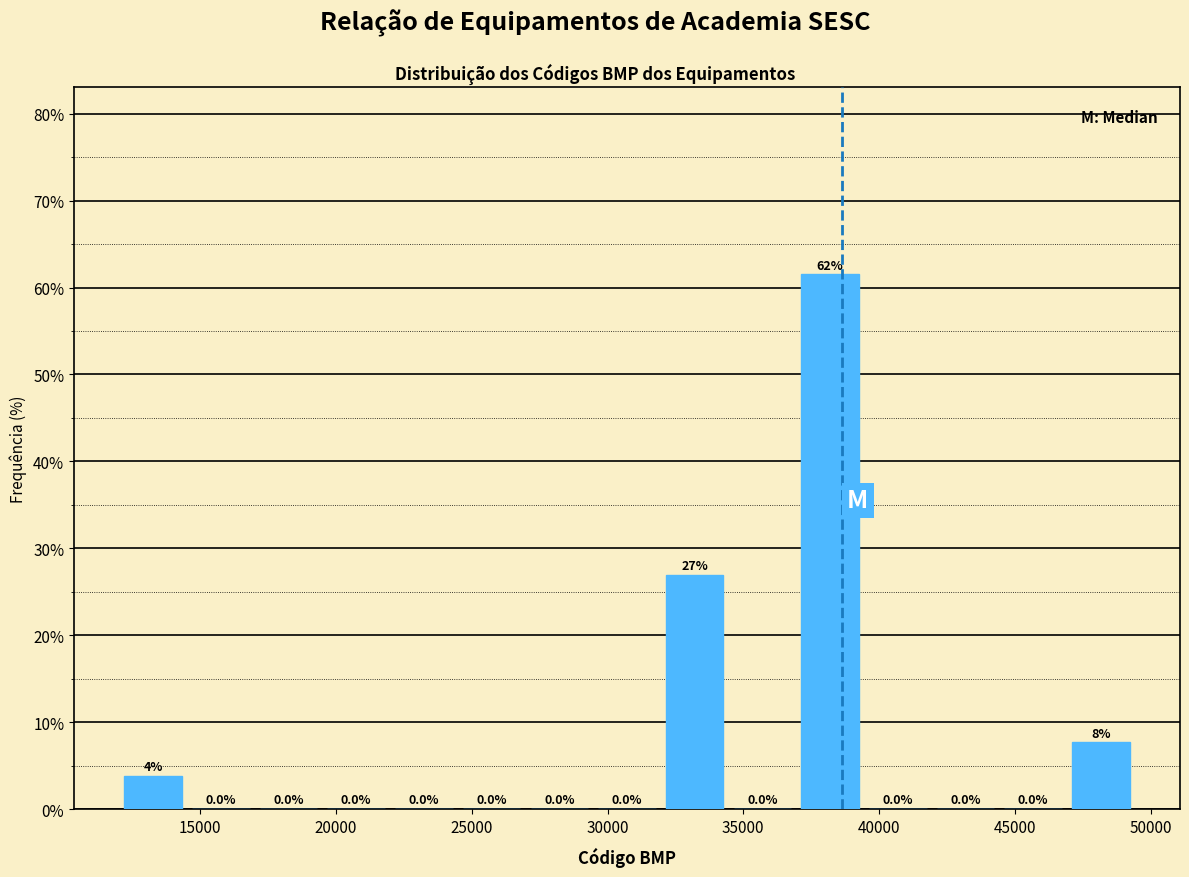

Which range on the x-axis has the tallest bar?

37000 to 39500